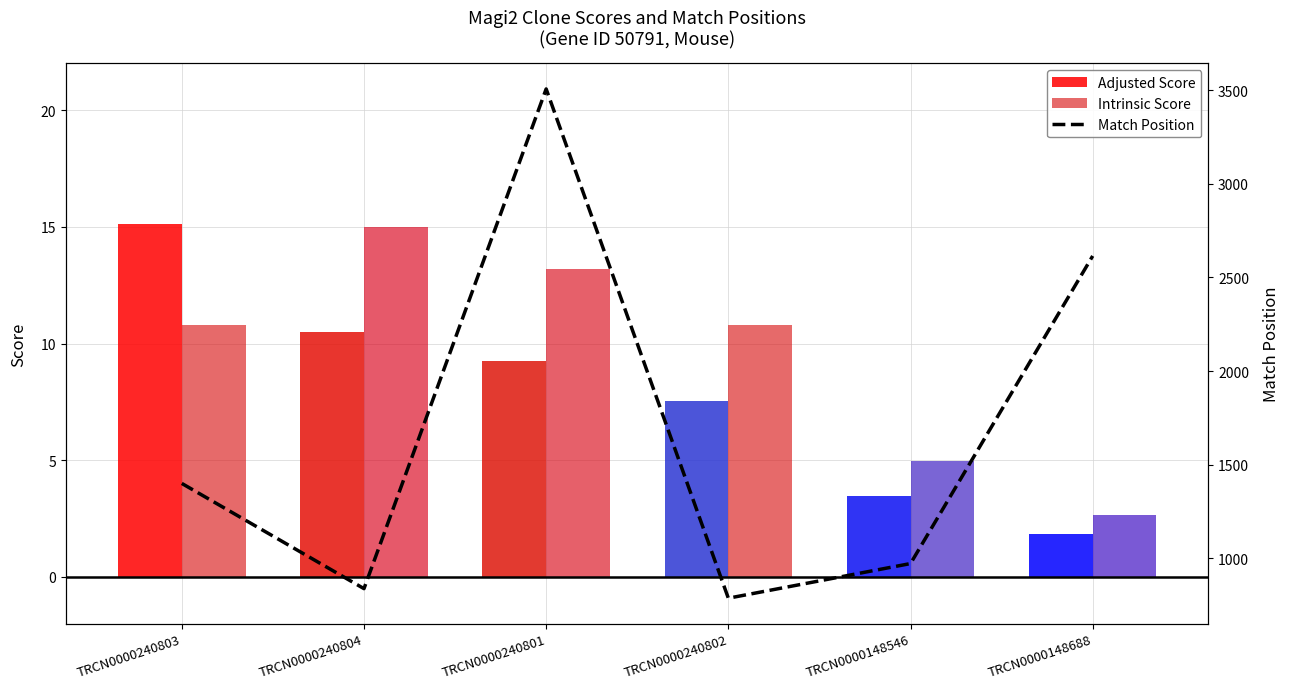

Is the value of Intrinsic Score at TRCN0000148688 greater than the value of Adjusted Score at TRCN0000148546?

No